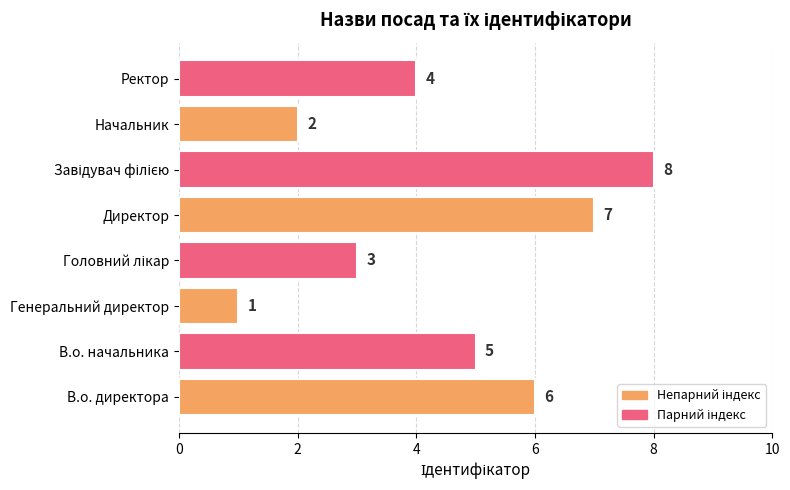

What is the difference between the second highest and minimum values?

6